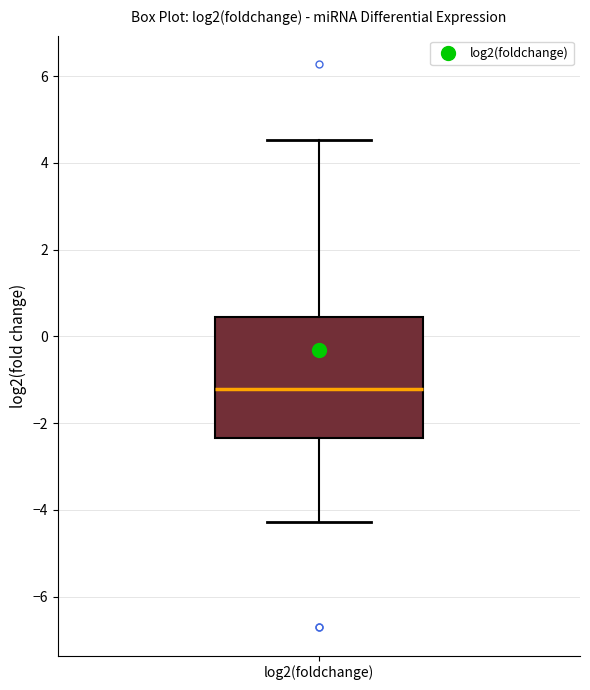

Transcribe this box plot: give where the median line is, the range the box spans, and where the two whiskers end, as read against the y-axis. The values are not printed on the chart, so give them approximately, as read against the axis.

median -1.2, box -2.4 to 0.4, whiskers -4.2 to 4.6